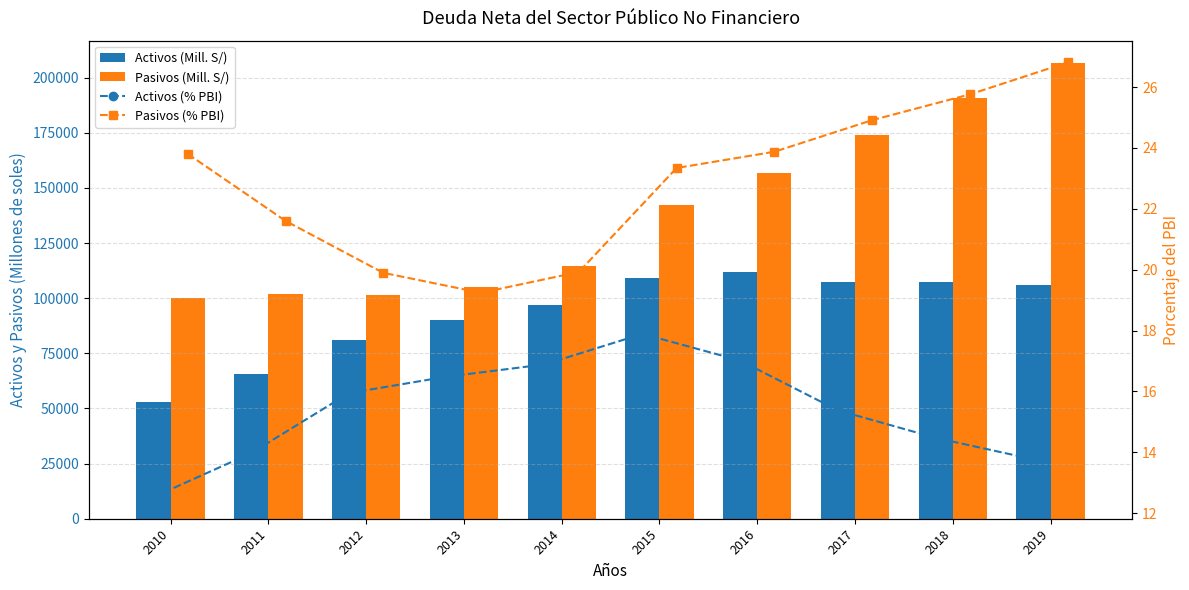

What is the difference between the Pasivos (% PBI) values at 2015 and 2014?

3.4